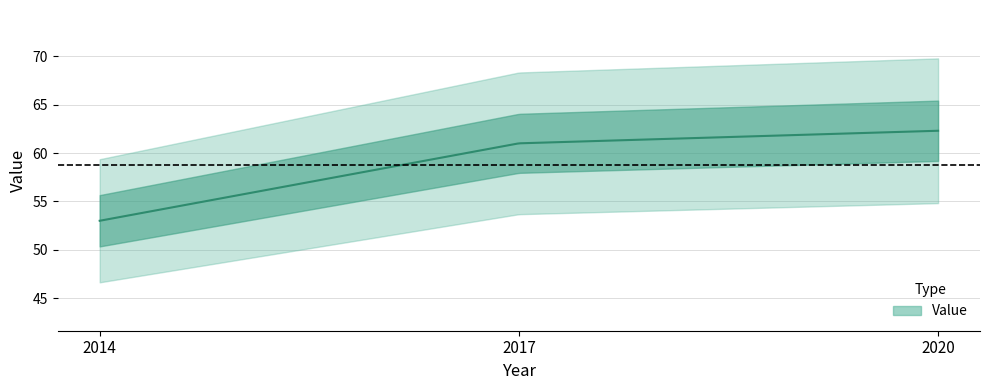

What is the sum of the values at 2014 and 2020?

115.3